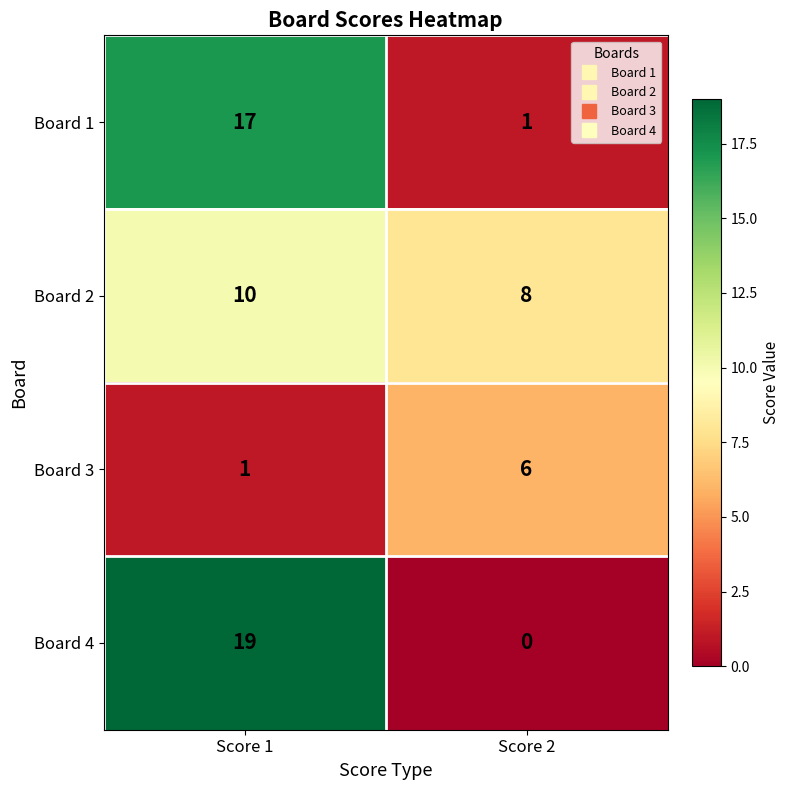

What is the sum of the Board 2 values at Score 2 and Score 1?

18